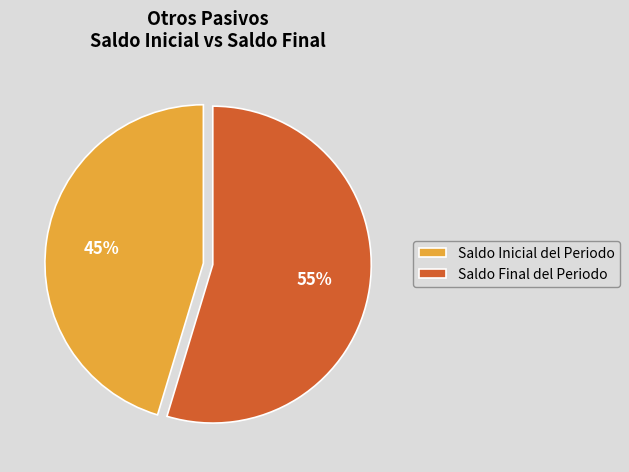

Which category has the biggest portion of the pie?

Saldo Final del Periodo